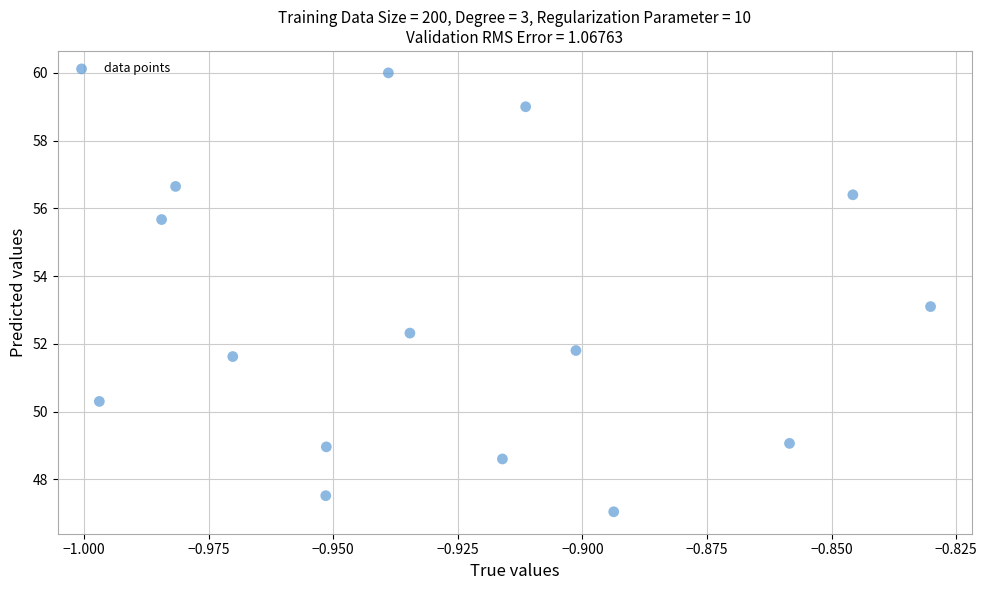

What is the range of Y values (max minus min)?

13.0